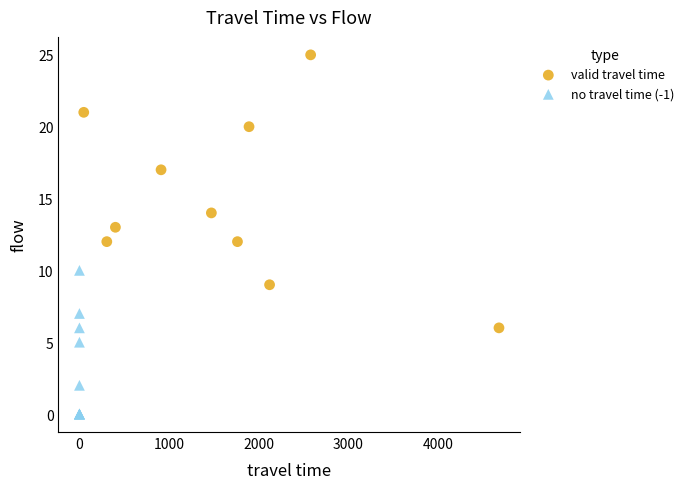

Which series contains the lowest Y value?

no travel time (-1)